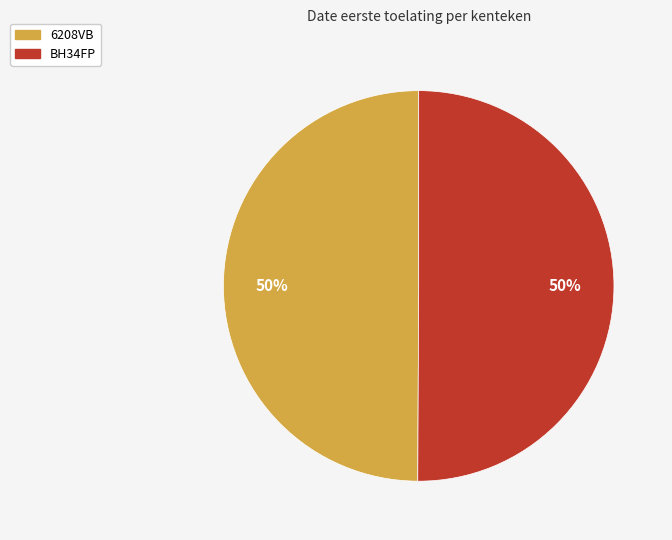

To the nearest percent, what is the average slice percentage?

50%